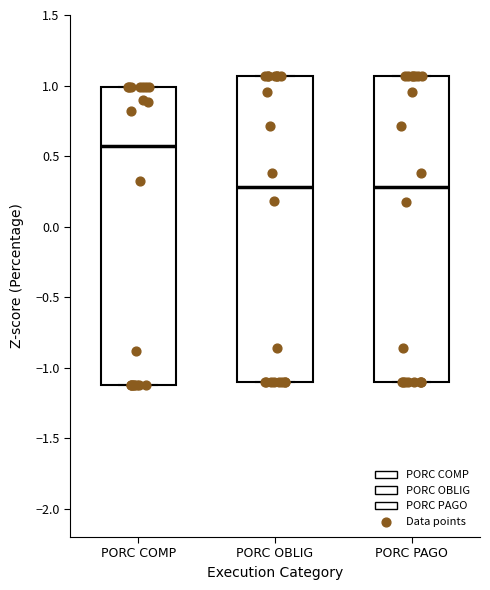

Which box has the highest median line?

PORC COMP